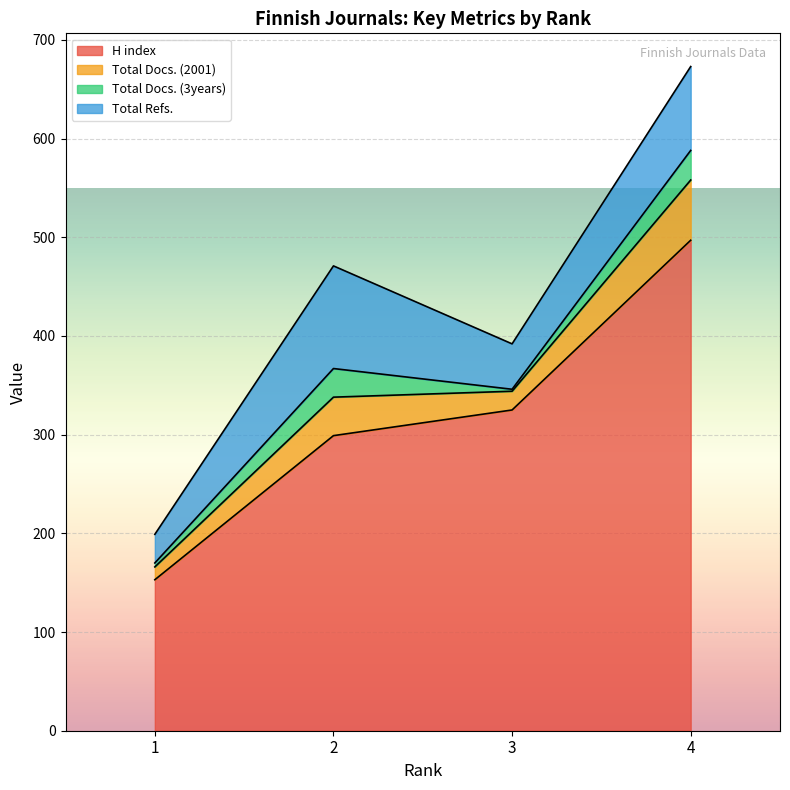

How many interior local valleys does the Total Docs. (2001) series have?

1